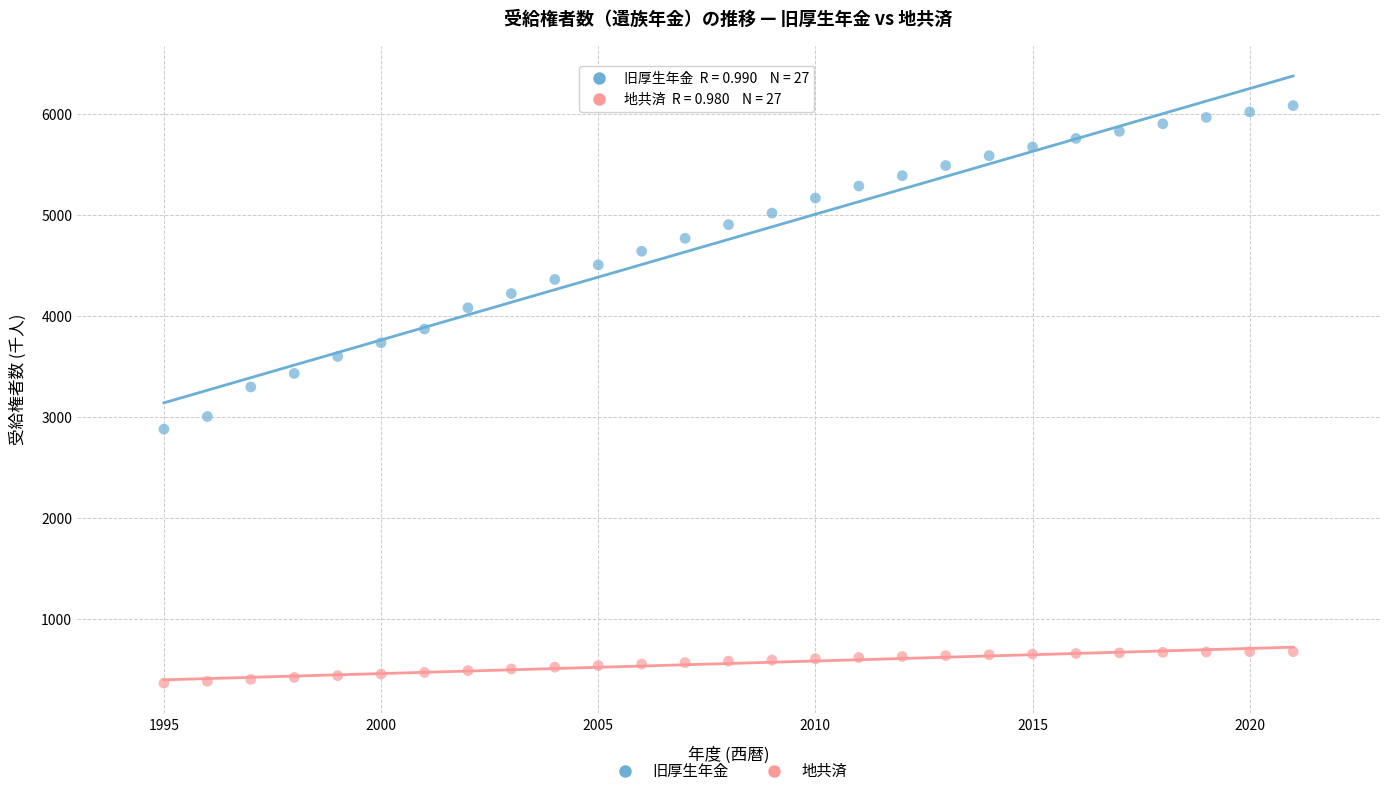

Across all series, what Y value is closest to 3225?

3299